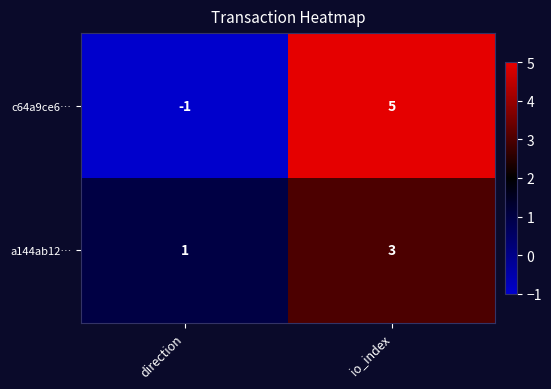

Reading left to right, what are all the values shown in this chart?

c64a9ce6…: -1	5
a144ab12…: 1	3